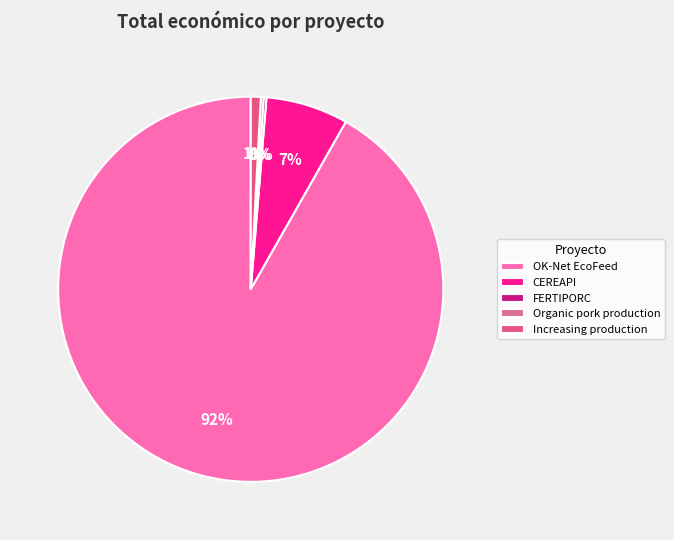

To the nearest percent, what is the combined percentage of OK-Net EcoFeed and CEREAPI?

99%